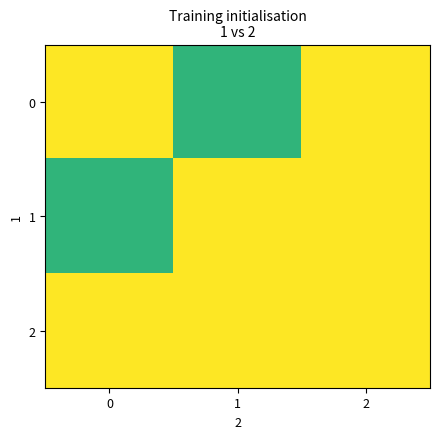

What is the greatest value displayed?

1.0